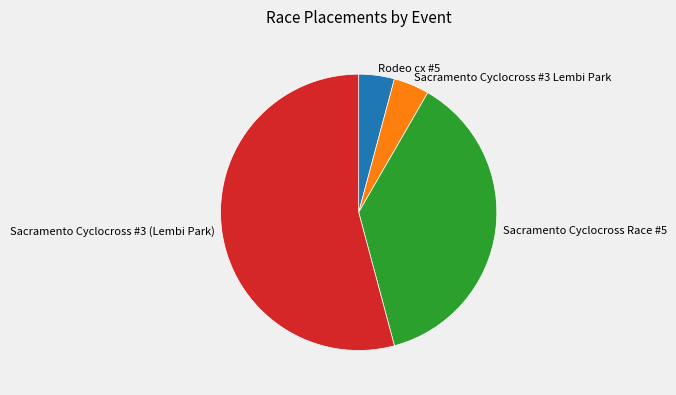

Which category has the biggest portion of the pie?

Sacramento Cyclocross #3 (Lembi Park)